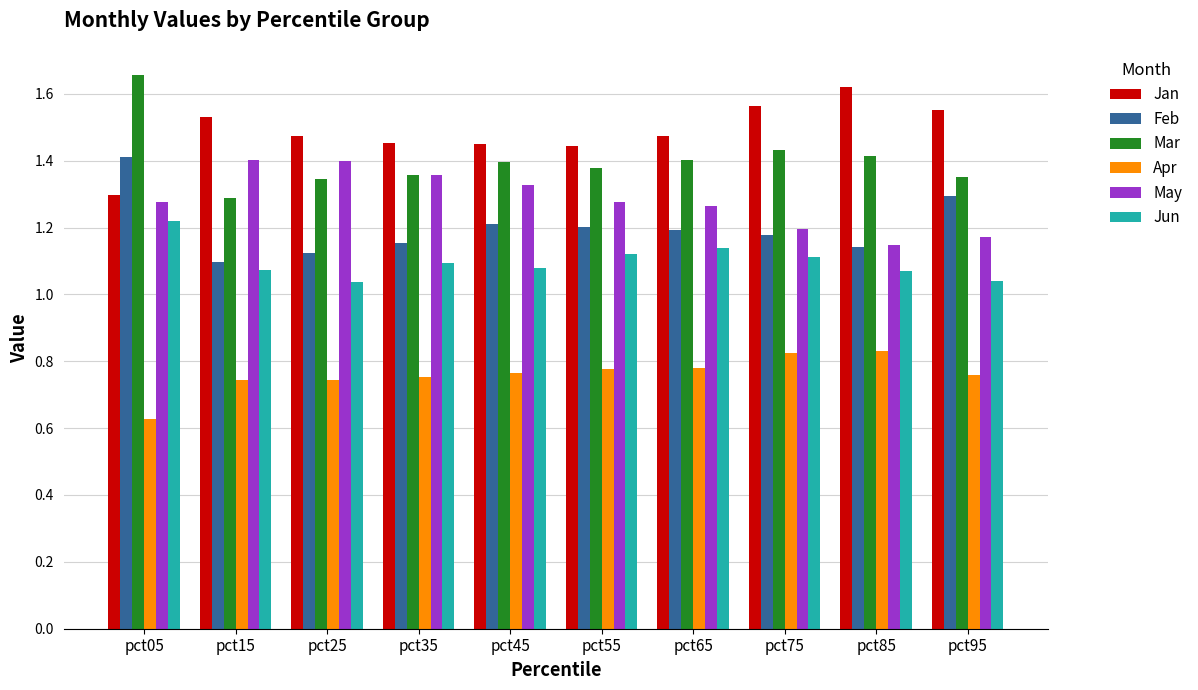

Rank the series at pct15 from highest to lowest value.

Jan, May, Mar, Feb, Jun, Apr